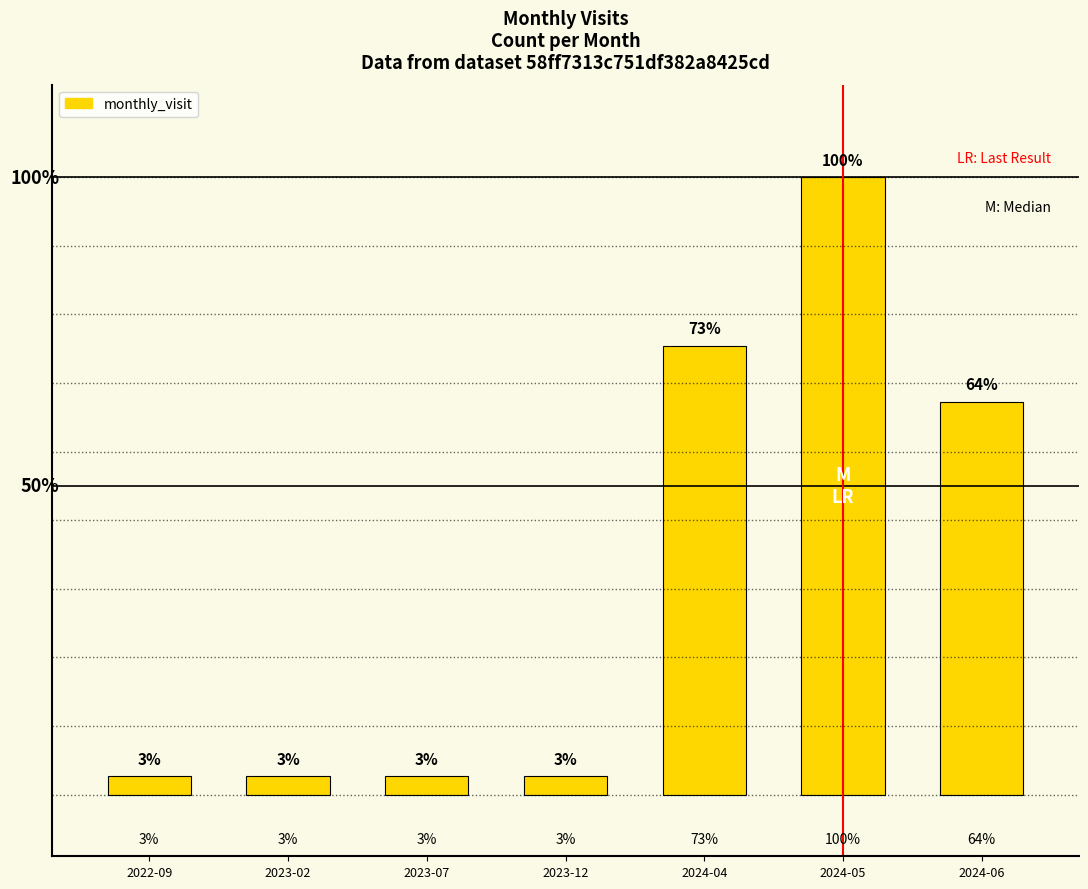

Rank the categories by value from highest to lowest.

2024-05, 2024-04, 2024-06, 2022-09, 2023-02, 2023-07, 2023-12